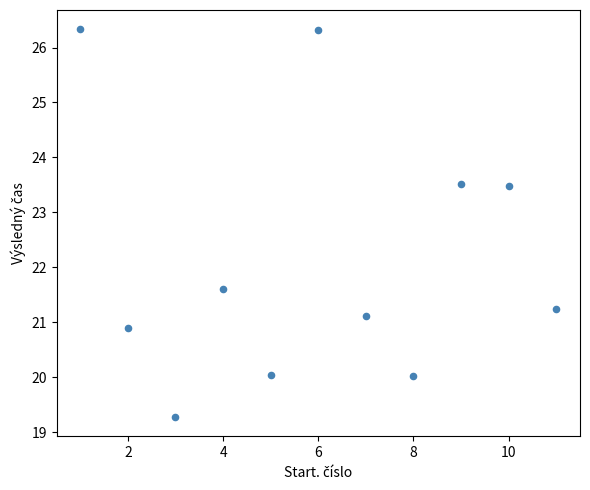

What Y value in the scatter plot is closest to 22?

21.6